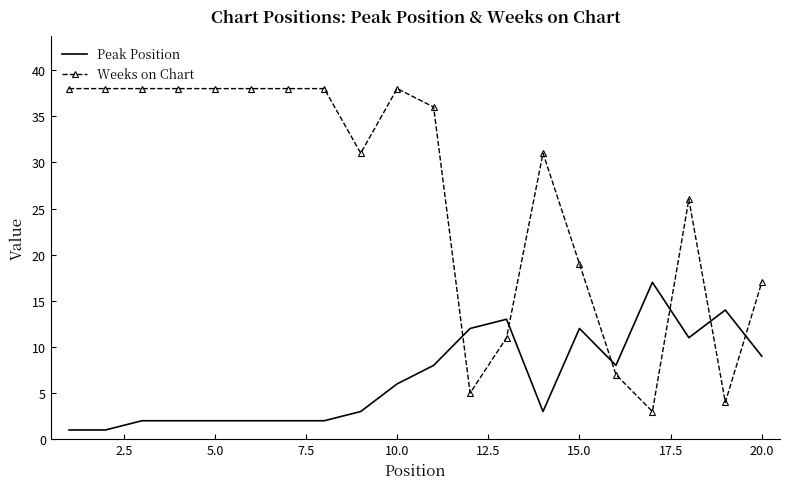

Count the number of categories in the chart.

20